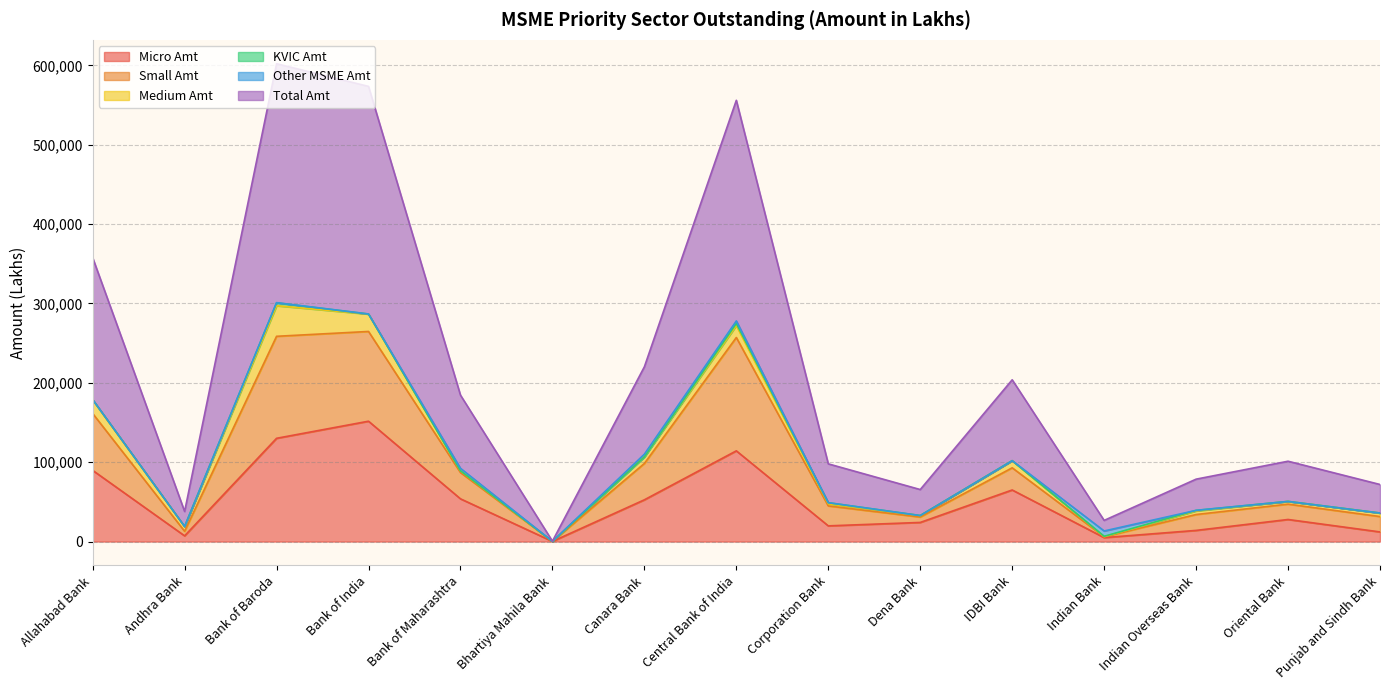

At which label does Micro Amt reach its peak?

Bank of India